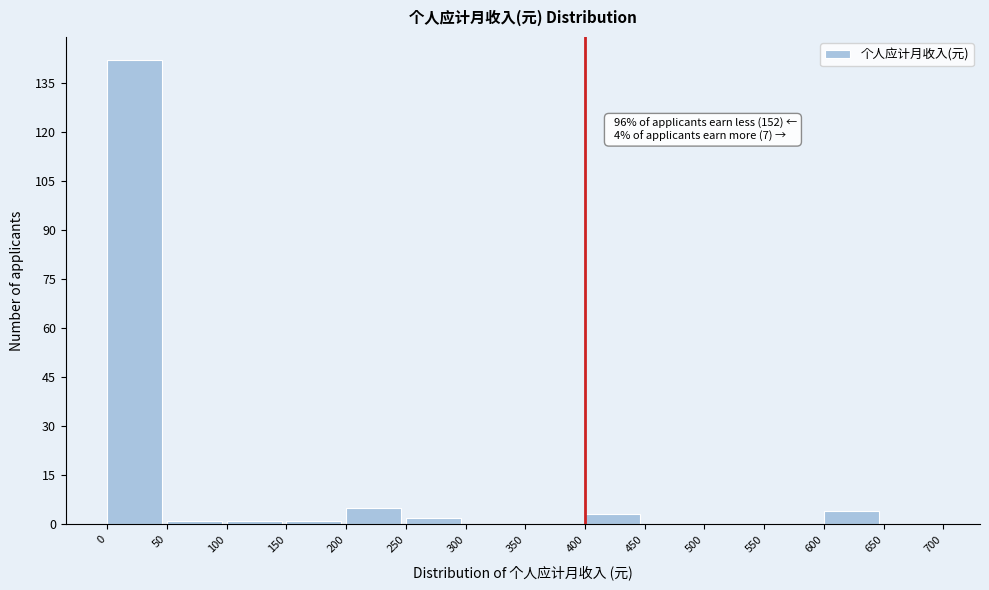

Which range on the x-axis has the tallest bar?

0 to 50